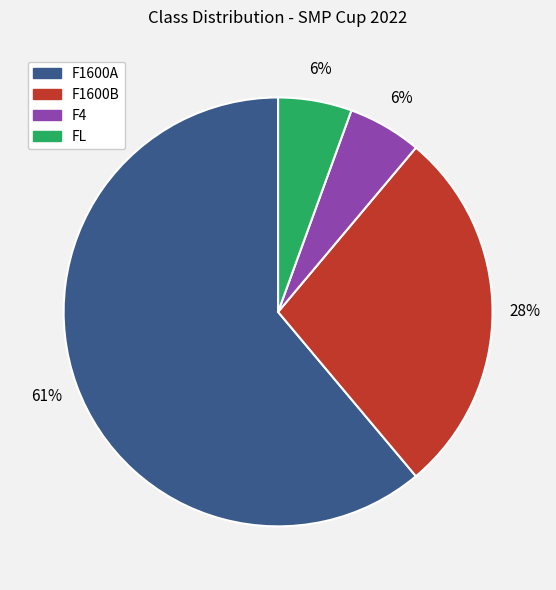

True or false: F4 accounts for 1% of the total.

False